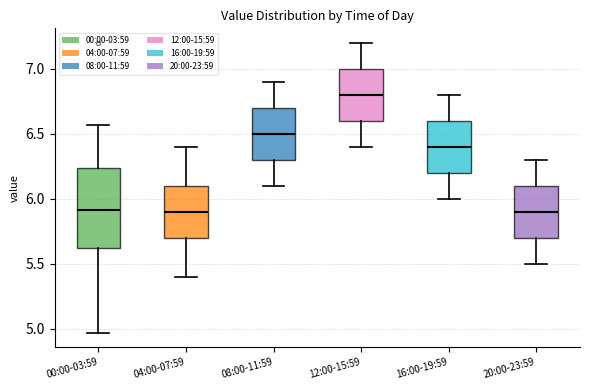

Reading left to right, read every box against the y-axis: the position of its median line, the range the box covers, and the ends of its whiskers. The values are not printed on the chart, so give them approximately, as read against the axis.

00:00-03:59: median 5.90, box 5.60 to 6.25, whiskers 4.95 to 6.55
04:00-07:59: median 5.90, box 5.70 to 6.10, whiskers 5.40 to 6.40
08:00-11:59: median 6.50, box 6.30 to 6.70, whiskers 6.10 to 6.90
12:00-15:59: median 6.80, box 6.60 to 7.00, whiskers 6.40 to 7.20
16:00-19:59: median 6.40, box 6.20 to 6.60, whiskers 6.00 to 6.80
20:00-23:59: median 5.90, box 5.70 to 6.10, whiskers 5.50 to 6.30